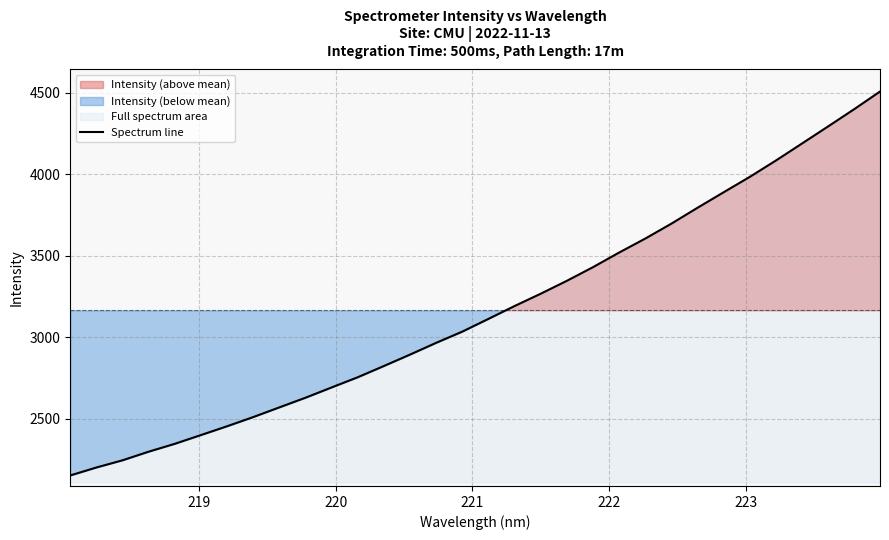

What is the highest value of the Spectrum line series?

4506.9